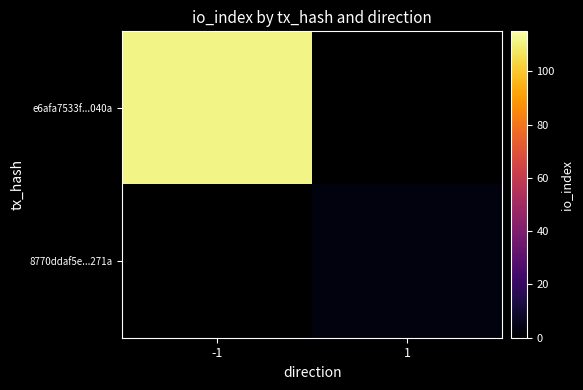

The 8770ddaf5e...271a series shows 4.6 at 1. True or false?

False